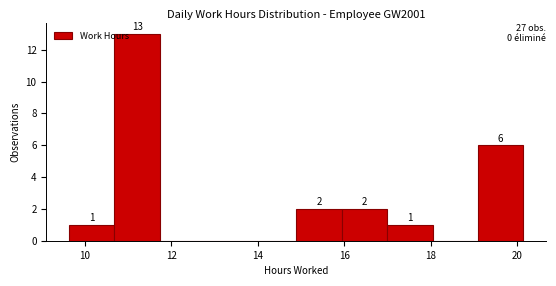

Over which range of the x-axis is the bar tallest?

10.6 to 11.8